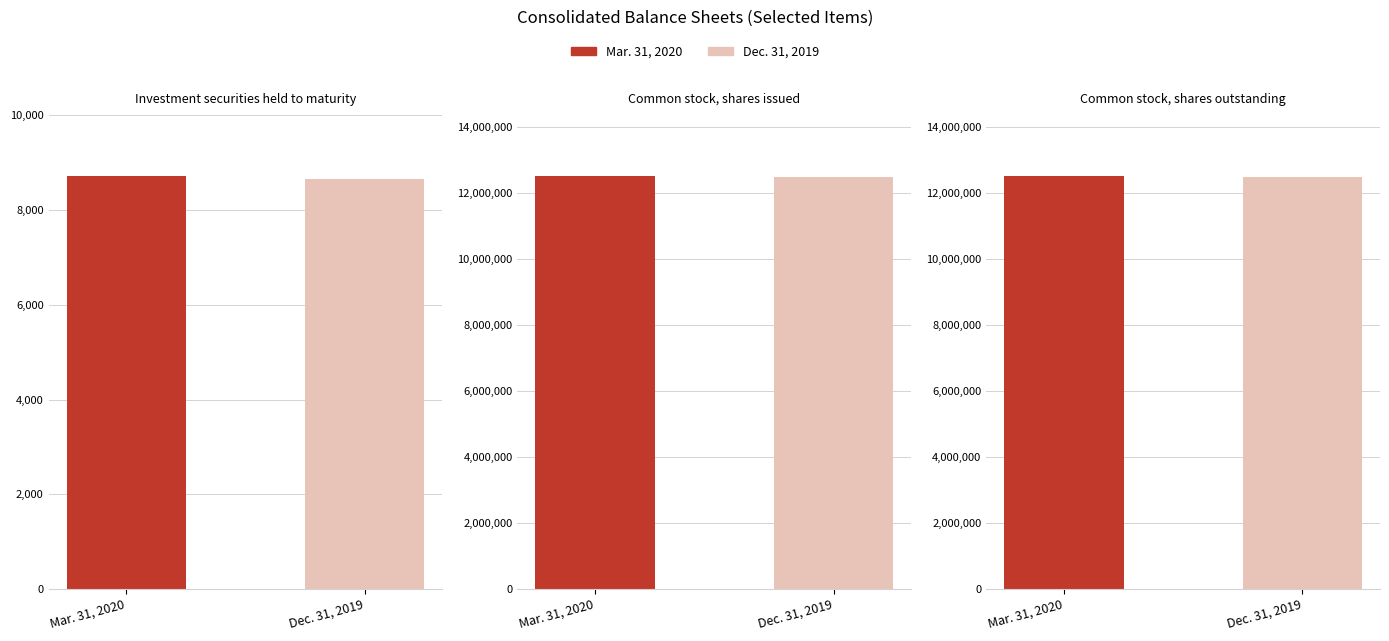

Which category has the highest value in the Mar. 31, 2020 series?

Common stock, shares issued